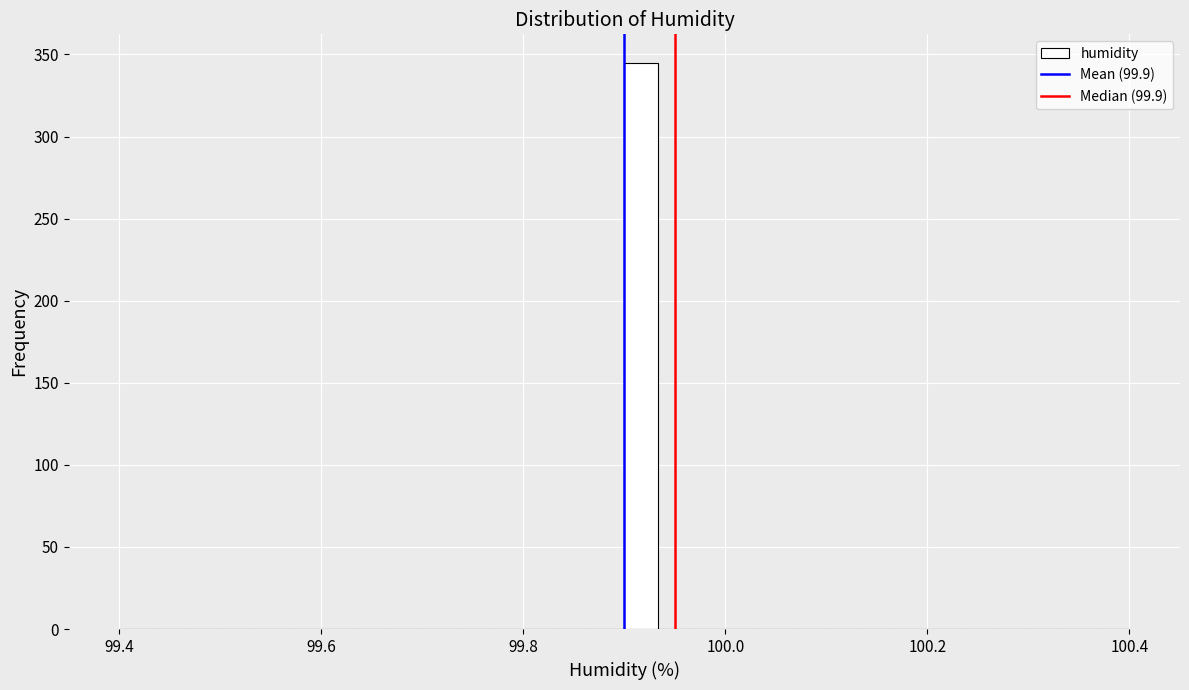

Read against the x-axis, roughly where is the centre of the tallest bar?

99.92